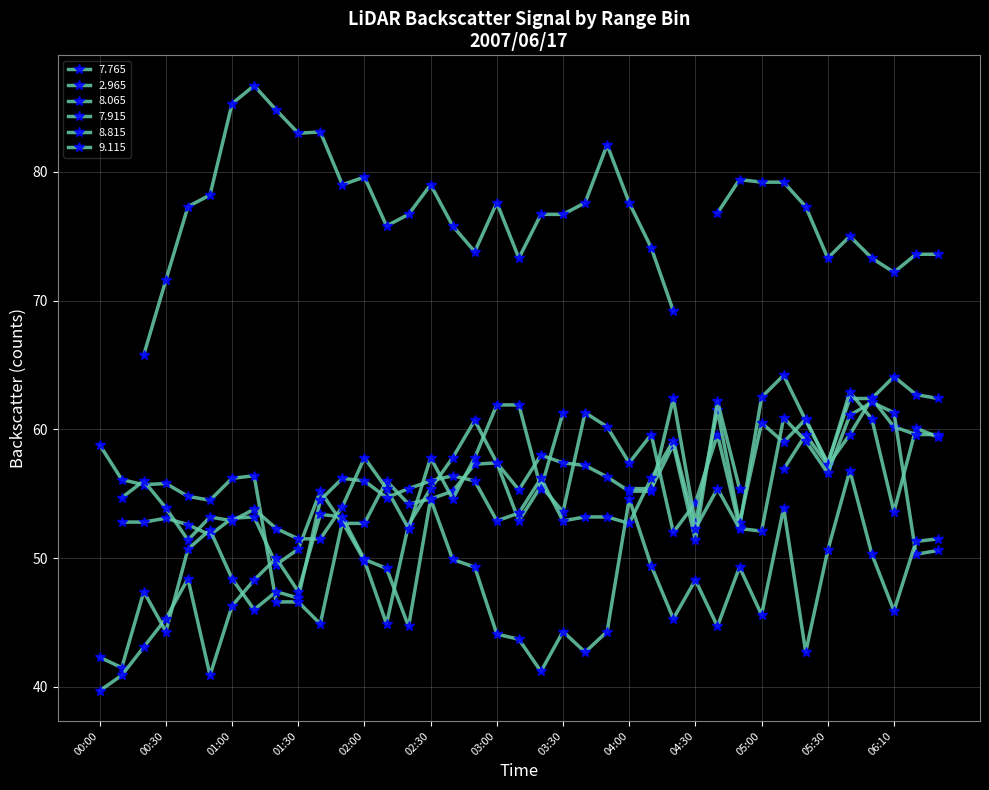

What position from the left is 01:20?

9